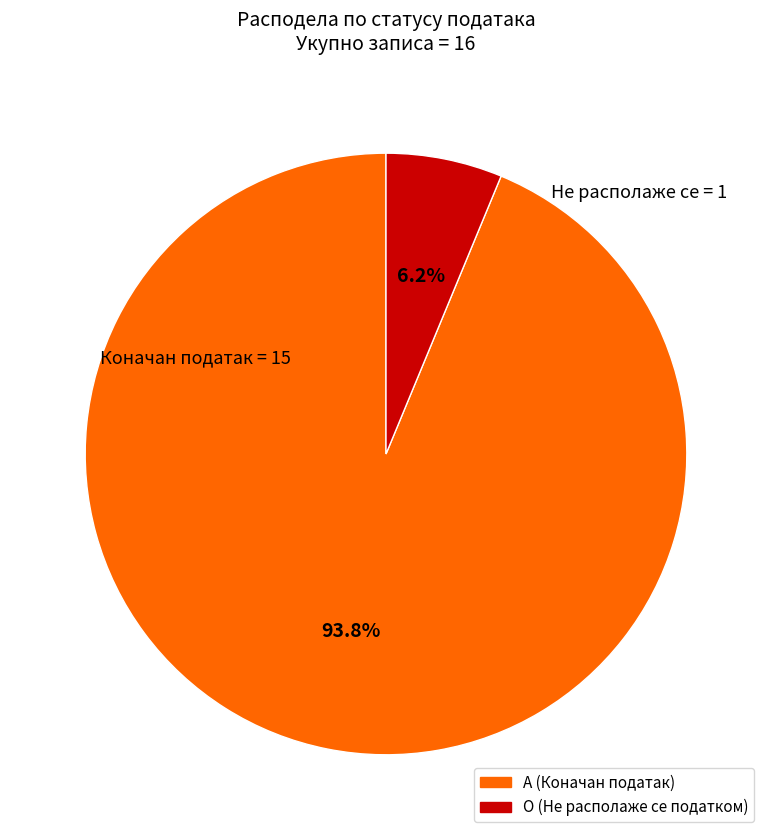

Does any single category account for the majority?

Yes